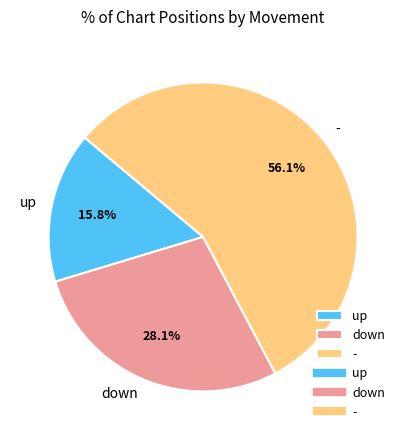

How much of the chart is everything except up?

84.2%